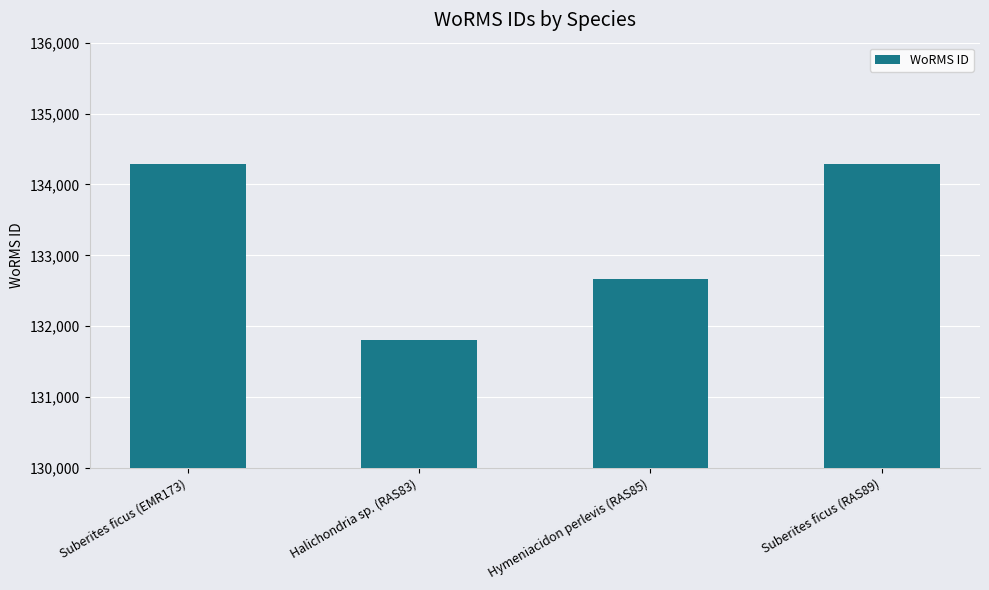

Does the chart contain stacked bars?

No